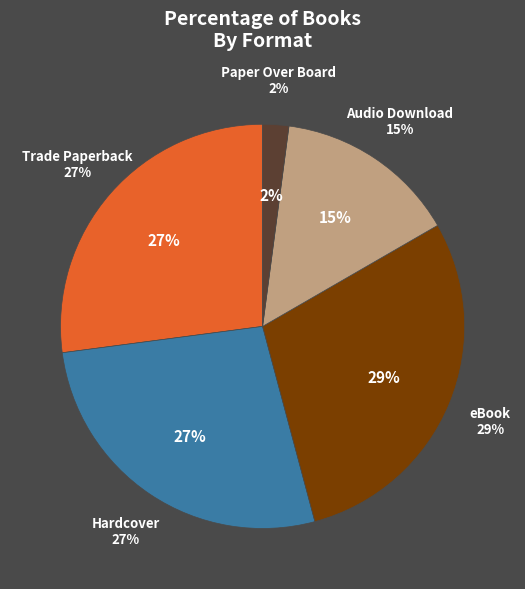

Rank the categories by value from highest to lowest.

eBook, Trade Paperback, Hardcover, Audio Download, Paper Over Board